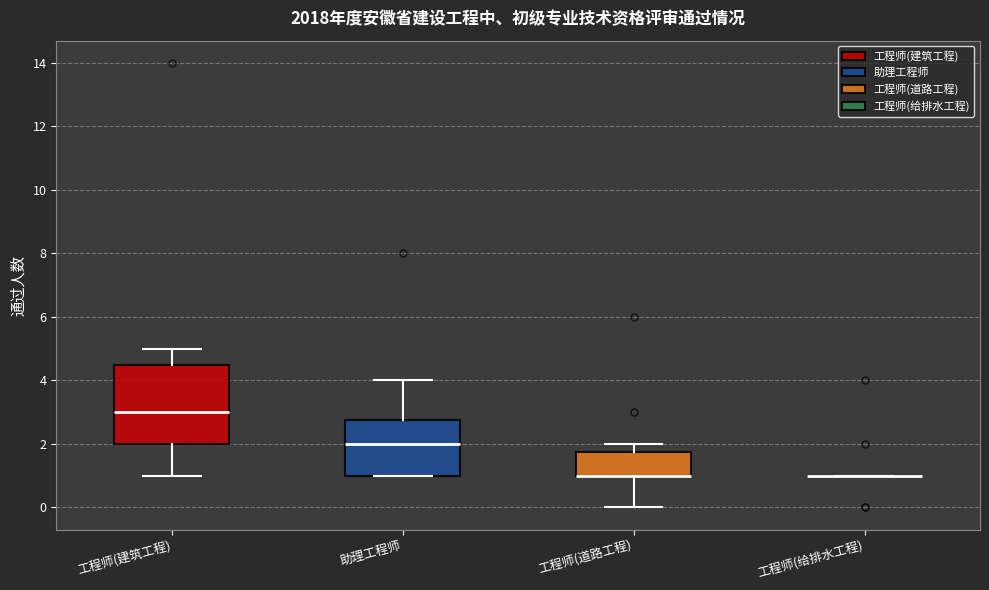

Reading left to right, transcribe this box plot: for each box, give where its median line is, the range the box spans, and where its two whiskers end, as read against the y-axis. The values are not printed on the chart, so give them approximately, as read against the axis.

工程师(建筑工程): median 3.0, box 2.0 to 4.6, whiskers 1.0 to 5.0
助理工程师: median 2.0, box 1.0 to 2.8, whiskers 1.0 to 4.0
工程师(道路工程): median 1.0 (drawn on the box's lower edge), box 1.0 to 1.8, whiskers 0.0 to 2.0
工程师(给排水工程): box collapsed to a line at 1.0, whiskers 1.0 to 1.0